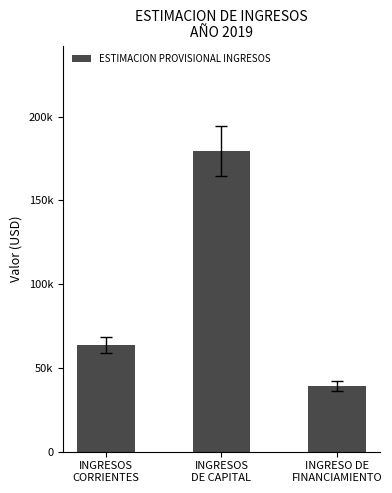

Are the bars horizontal?

No